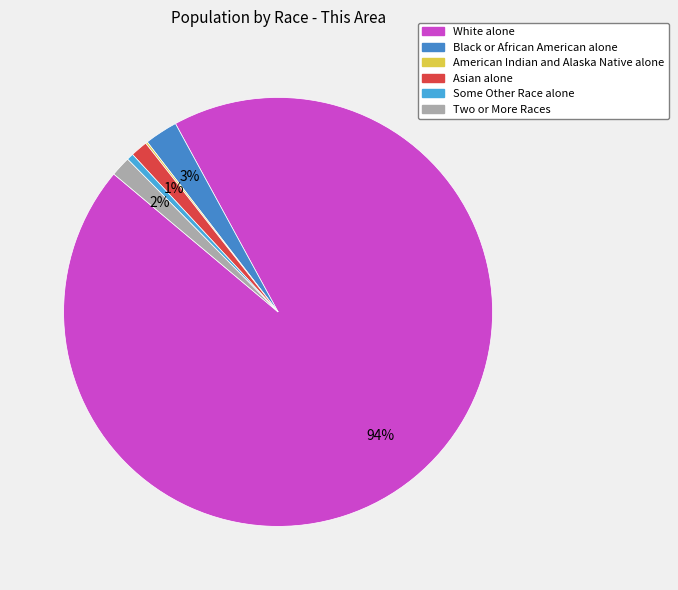

Which category has the smallest portion of the pie?

American Indian and Alaska Native alone